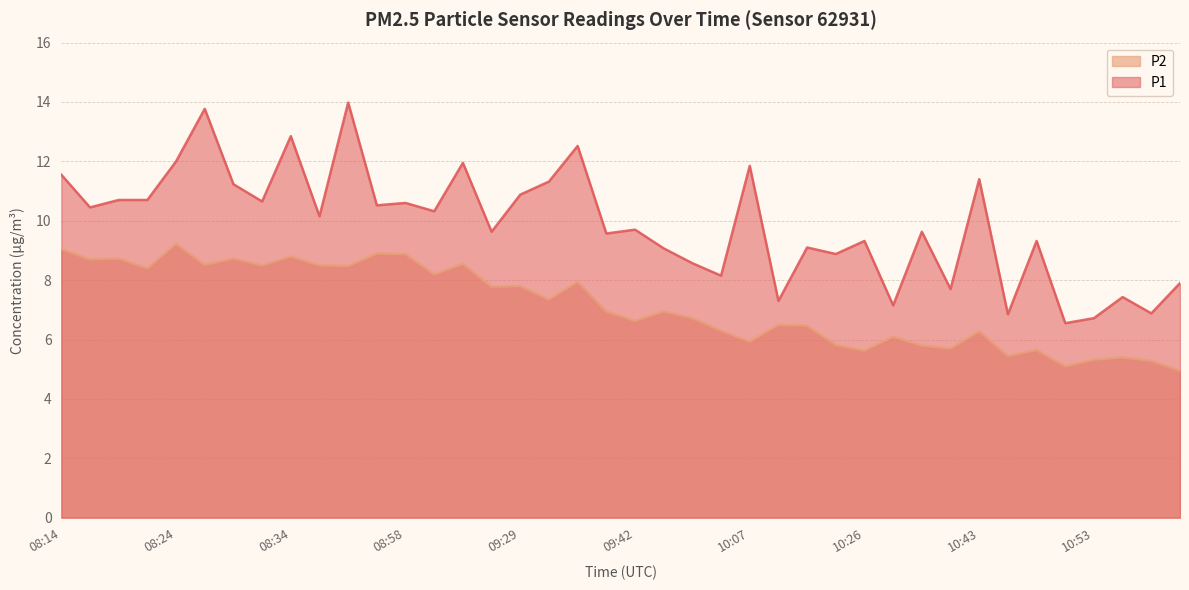

What are all the series names shown in the legend?

P2, P1